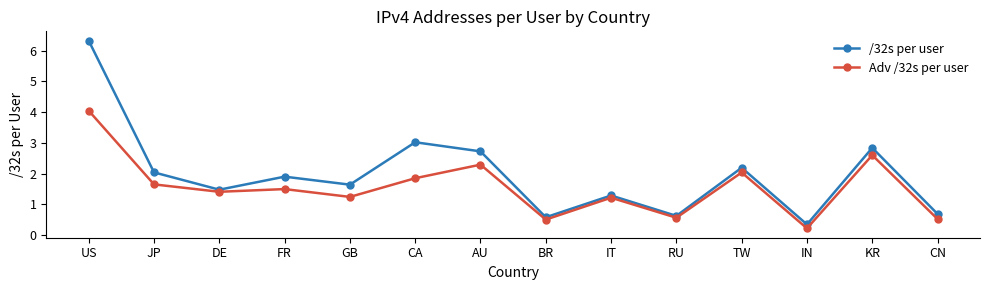

What is the value of the Adv /32s per user point at the 6th from the left?

1.8